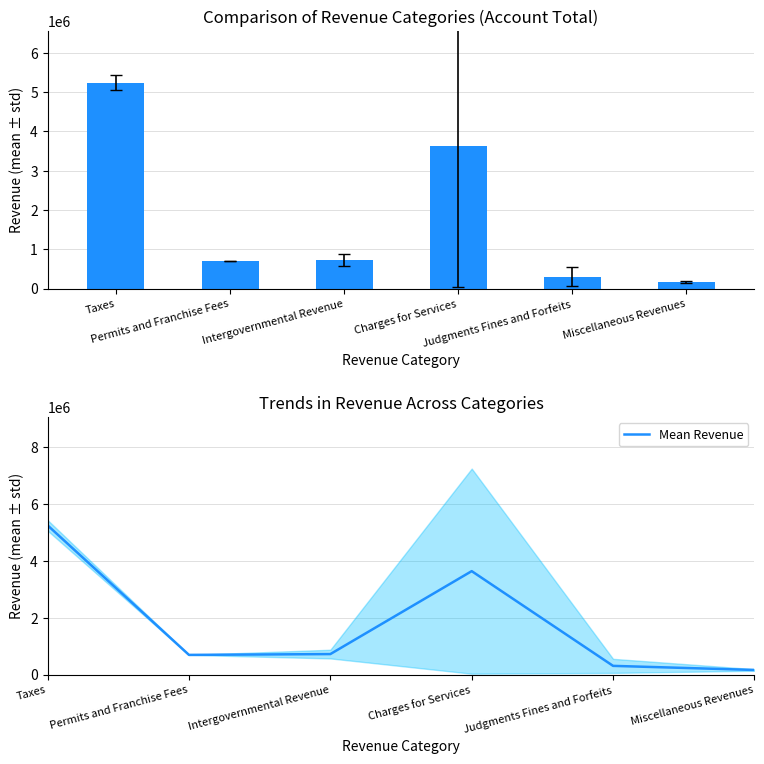

Where does the Mean Revenue series first go above 718032?

Taxes